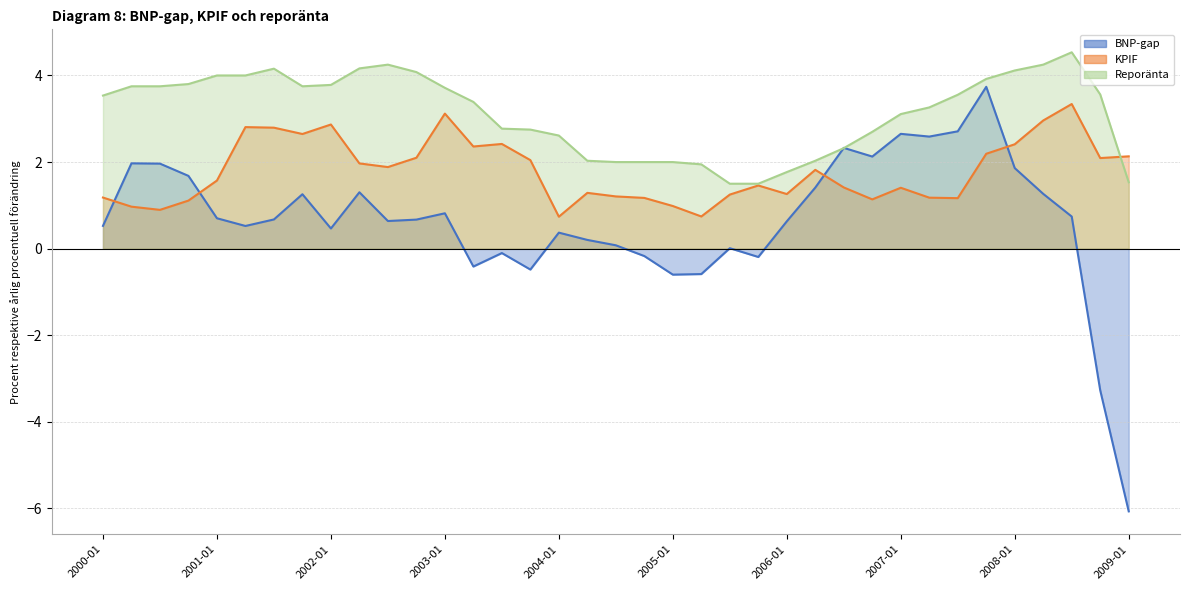

What is the difference between the highest and lowest values at 2000-10?

2.7